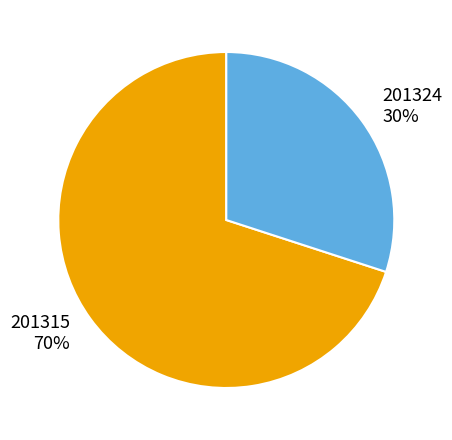

Do 201324 and 201315 together represent more than half of the pie?

Yes